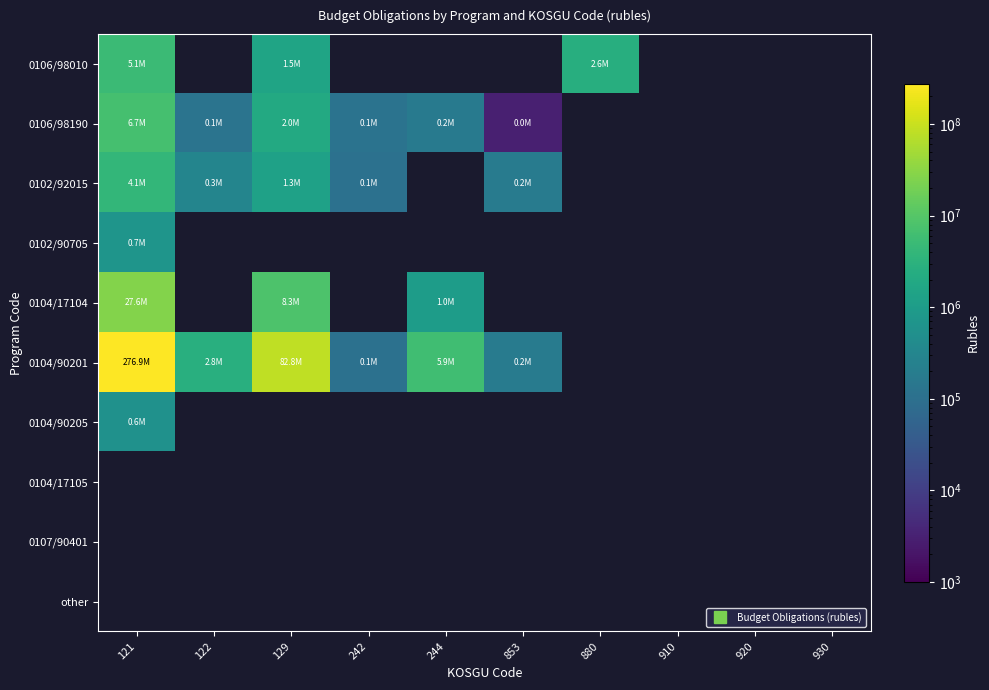

At which category does the chart reach its peak across all series?

121